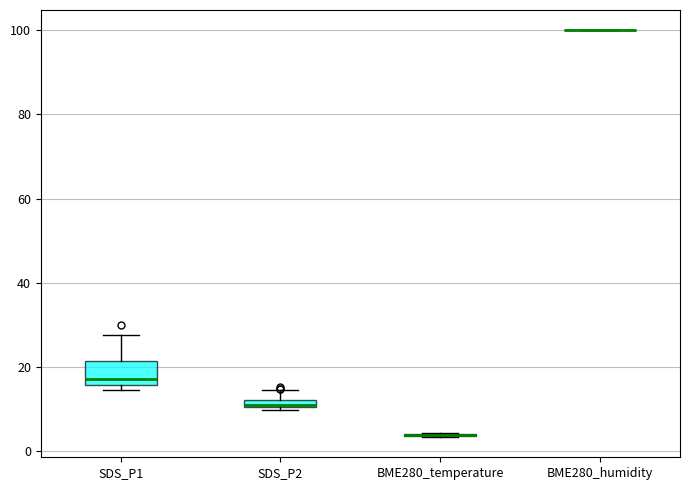

Comparing the boxes themselves (not the whiskers), which one is the tallest?

SDS_P1